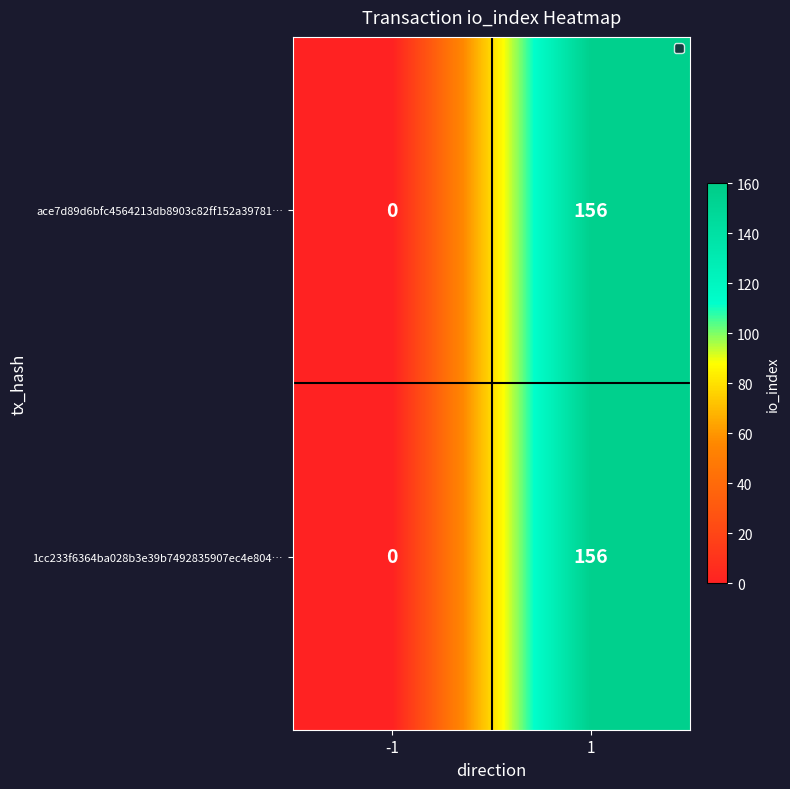

True or false: 1cc233f6364ba028b3e39b7492835907ec4e804… has a value of 156 at 1.

True